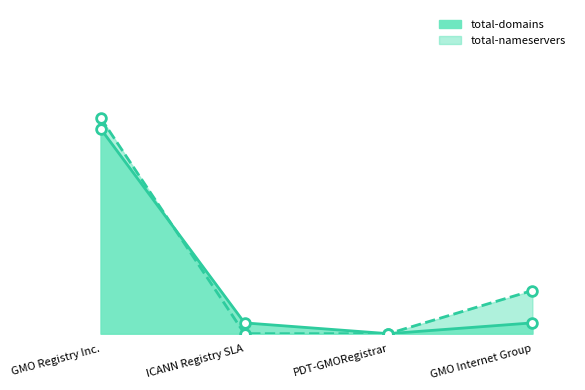

What is the total value across all series at GMO Registry Inc.?

39